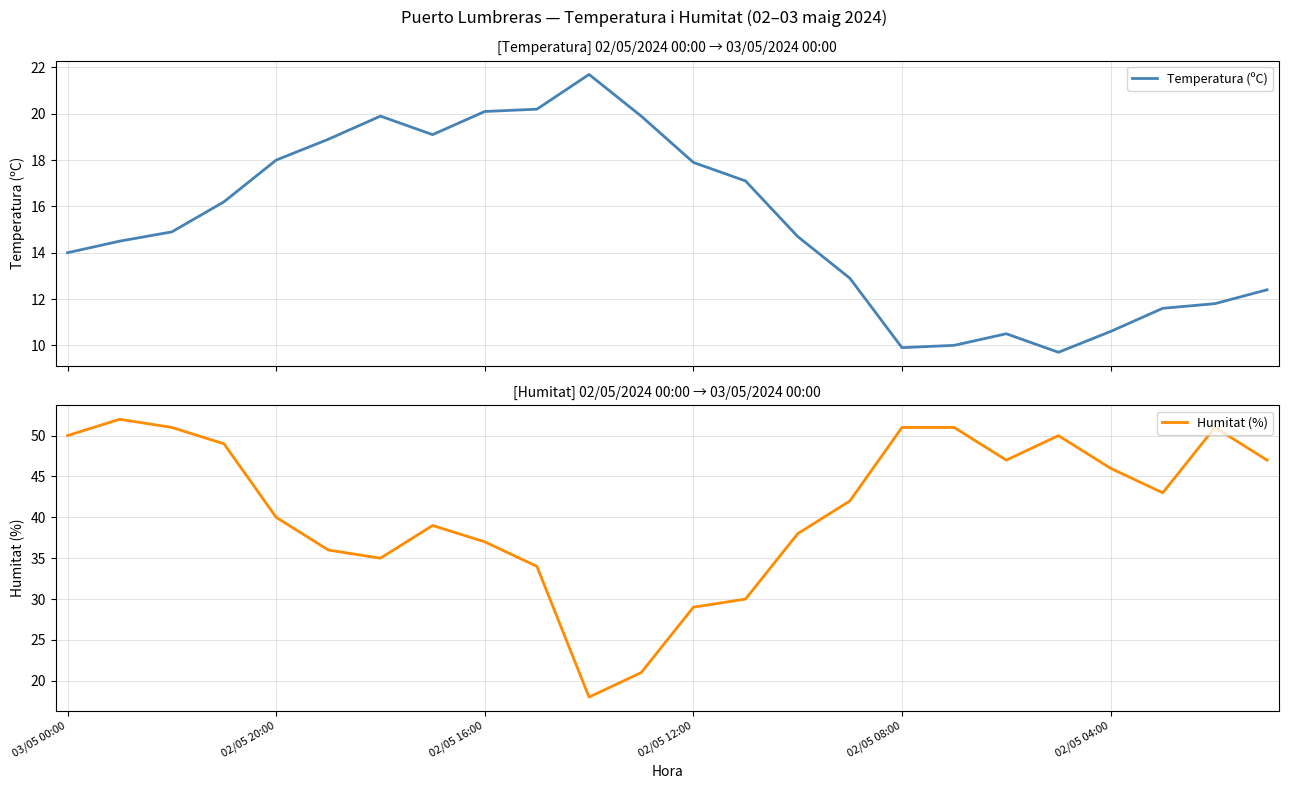

What is the sum of all Humitat (%) values?

987